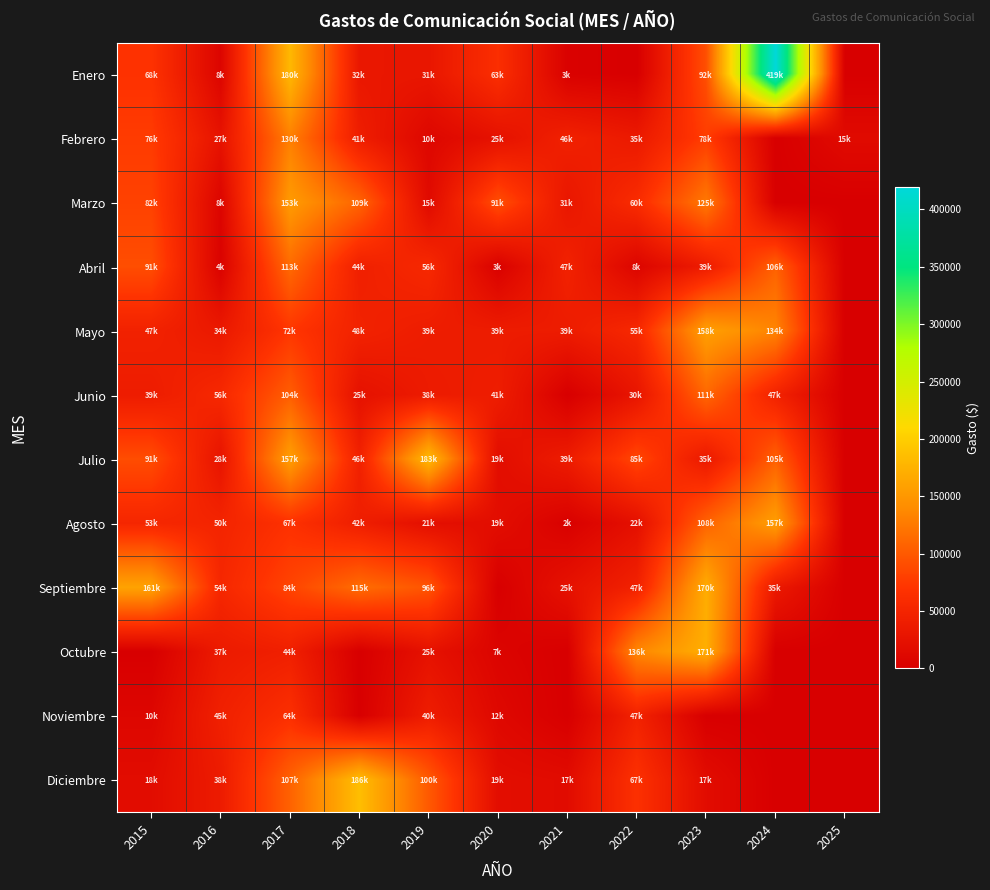

Reading right to left, extract all data points from this chart.

Enero: 2025=0.0	2024=419382.3	2023=92215.5	2022=0.0	2021=2900.0	2020=63391.9	2019=31176.0	2018=32360.0	2017=180076.2	2016=7850.5	2015=68428.2
Febrero: 2025=15000.0	2024=0.0	2023=77779.2	2022=35484.4	2021=45549.3	2020=24647.5	2019=10440.0	2018=41180.0	2017=129658.9	2016=26857.0	2015=76442.4
Marzo: 2025=0.0	2024=0.0	2023=124970.1	2022=60315.6	2021=31304.5	2020=91488.0	2019=14964.0	2018=109172.0	2017=153366.2	2016=7850.5	2015=81664.0
Abril: 2025=0.0	2024=106400.0	2023=38804.9	2022=8236.0	2021=46896.9	2020=3016.0	2019=56066.7	2018=44240.0	2017=113471.2	2016=4234.0	2015=91159.0
Mayo: 2025=0.0	2024=134000.0	2023=157779.6	2022=55334.9	2021=38666.7	2020=38666.7	2019=39481.3	2018=47504.8	2017=71858.8	2016=34409.7	2015=46672.0
Junio: 2025=0.0	2024=47400.0	2023=110627.4	2022=29666.3	2021=0.0	2020=40524.0	2019=37508.0	2018=24500.0	2017=103672.4	2016=55715.4	2015=39440.0
Julio: 2025=0.0	2024=105200.0	2023=34800.0	2022=85361.9	2021=38666.7	2020=19333.3	2019=182670.7	2018=46088.8	2017=156866.7	2016=28170.8	2015=90748.0
Agosto: 2025=0.0	2024=156600.0	2023=107716.6	2022=22424.0	2021=2088.0	2020=19333.3	2019=21074.7	2018=41789.8	2017=67276.0	2016=50071.4	2015=53194.0
Septiembre: 2025=0.0	2024=34800.0	2023=169665.9	2022=46507.2	2021=25000.0	2020=0.0	2019=96200.0	2018=115220.8	2017=83593.0	2016=54152.8	2015=160855.4
Octubre: 2025=0.0	2024=0.0	2023=171197.6	2022=136221.9	2021=0.0	2020=6766.3	2019=24932.0	2018=0.0	2017=43822.0	2016=37160.6	2015=0.0
Noviembre: 2025=0.0	2024=0.0	2023=0.0	2022=47132.0	2021=0.0	2020=11971.2	2019=40408.0	2018=0.0	2017=64479.8	2016=44634.8	2015=9700.0
Diciembre: 2025=0.0	2024=0.0	2023=17400.0	2022=66503.3	2021=16666.6	2020=19333.3	2019=100184.0	2018=185707.1	2017=107000.0	2016=37920.8	2015=17846.6